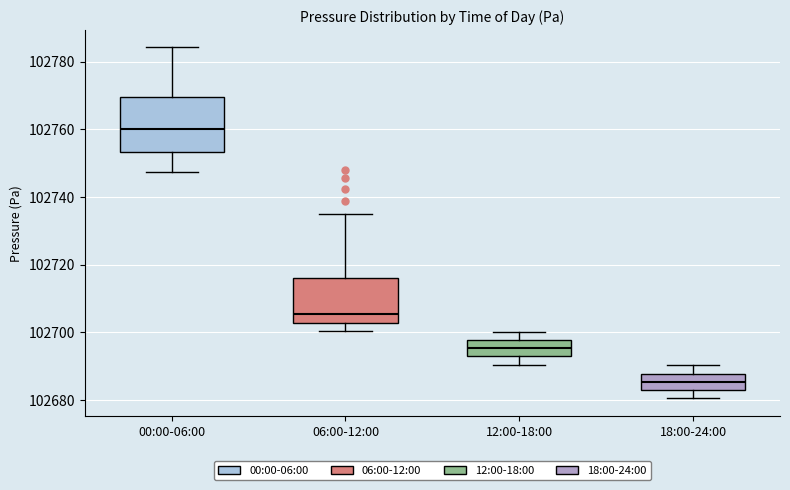

Reading left to right, transcribe this box plot: for each box, give where its median line is, the range the box spans, and where its two whiskers end, as read against the y-axis. The values are not printed on the chart, so give them approximately, as read against the axis.

00:00-06:00: median 102760, box 102754 to 102770, whiskers 102748 to 102784
06:00-12:00: median 102706, box 102702 to 102716, whiskers 102700 to 102736
12:00-18:00: median 102696, box 102692 to 102698, whiskers 102690 to 102700
18:00-24:00: median 102686, box 102682 to 102688, whiskers 102680 to 102690